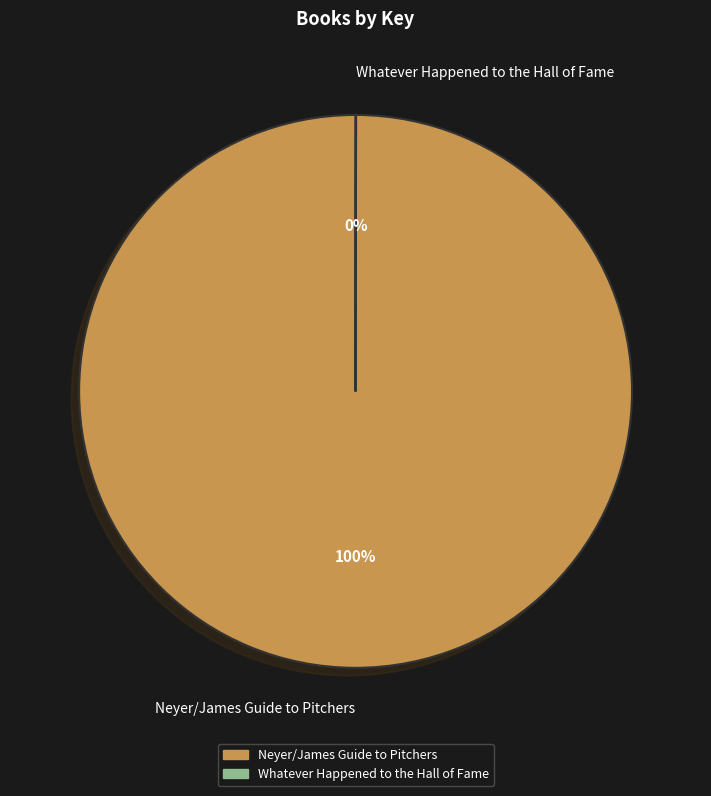

True or false: Whatever Happened to the Hall of Fame accounts for 14% of the total.

False